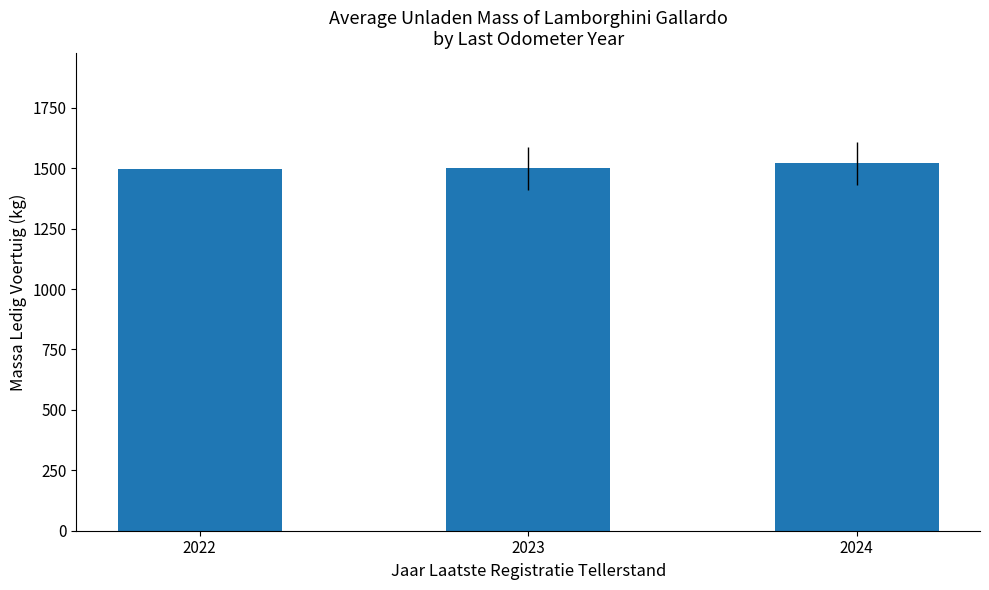

What is the greatest value displayed?

1520